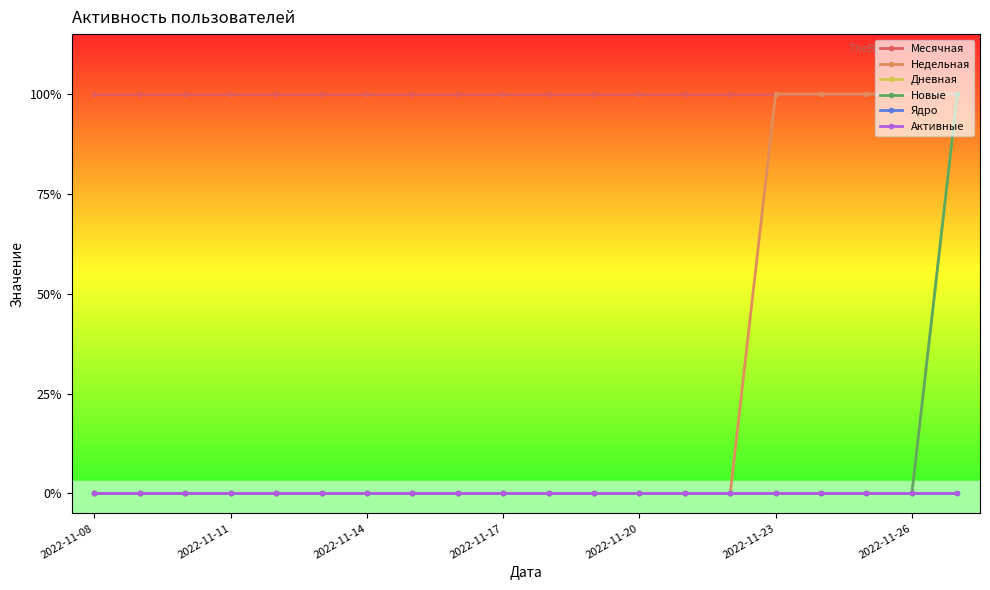

Does the chart have visible grid lines?

No